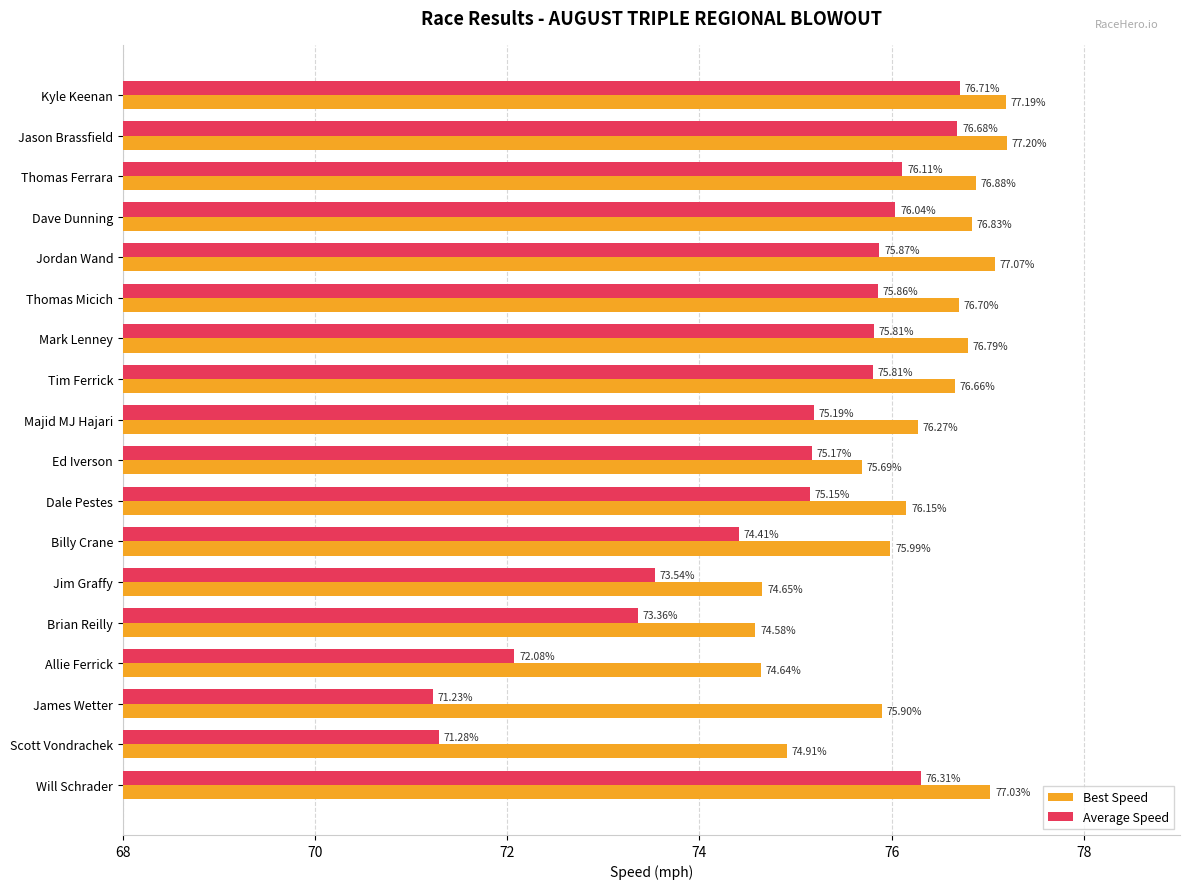

At which label is Best Speed closest to 75?

Scott Vondrachek